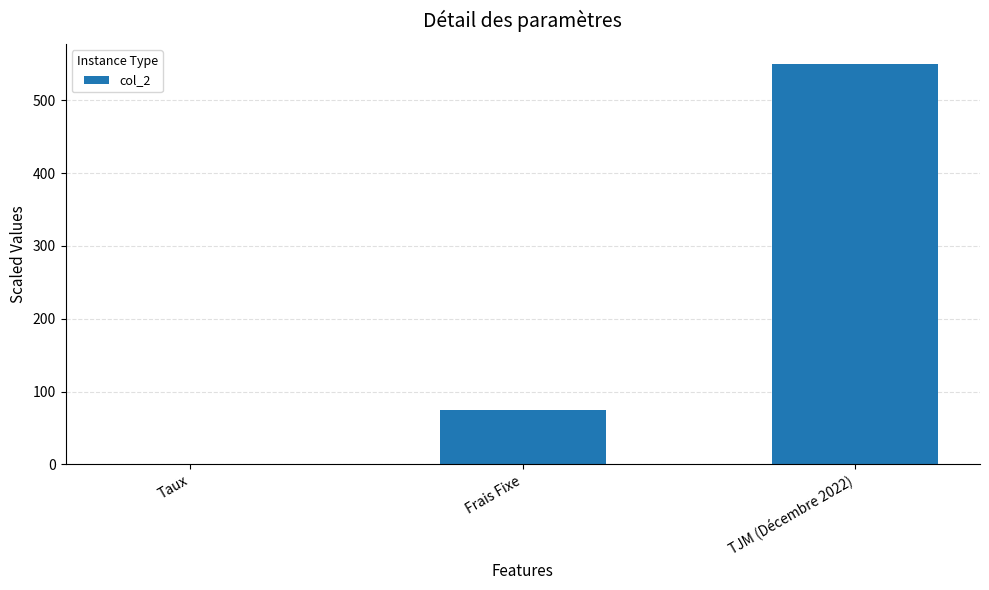

Reading left to right, extract all data points from this chart.

0.1	75.0	550.0